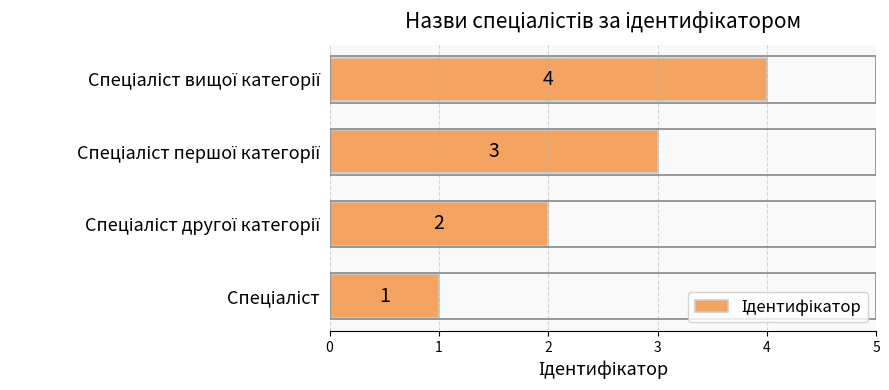

What is the greatest value displayed?

4